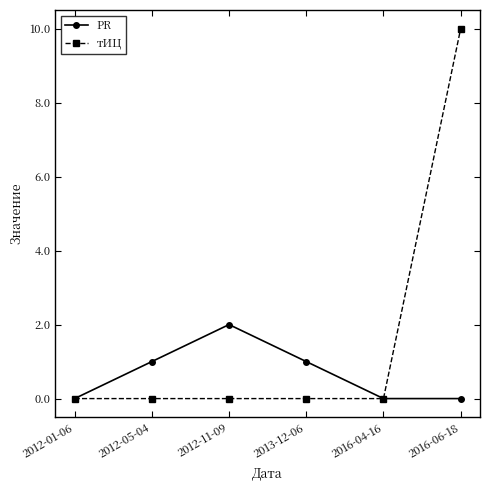

Does the chart have visible grid lines?

No